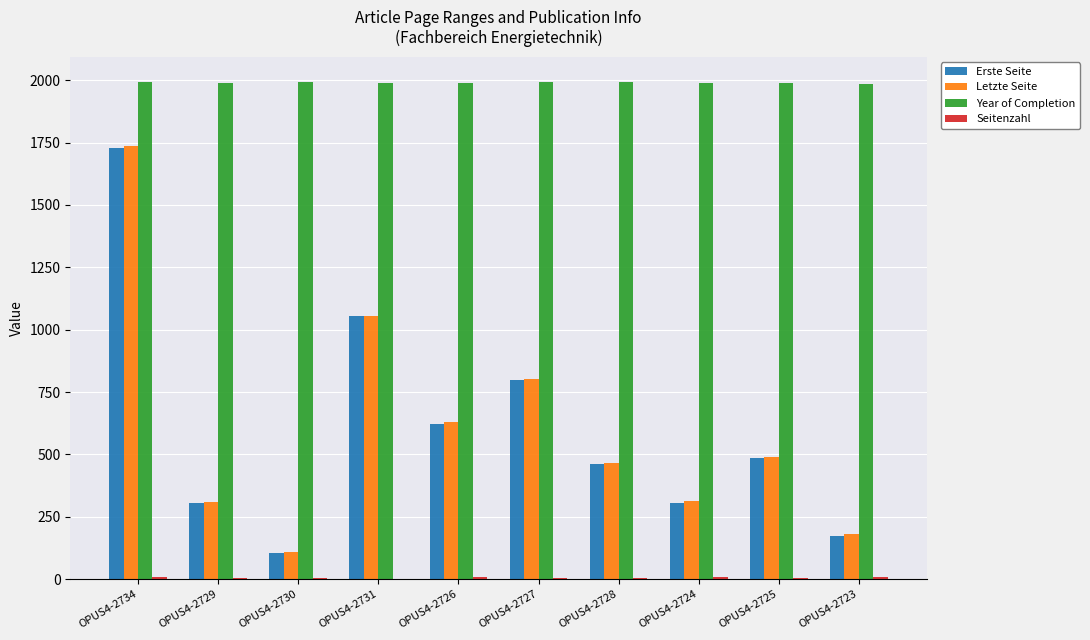

Which series changed the most between OPUS4-2731 and OPUS4-2728?

Erste Seite